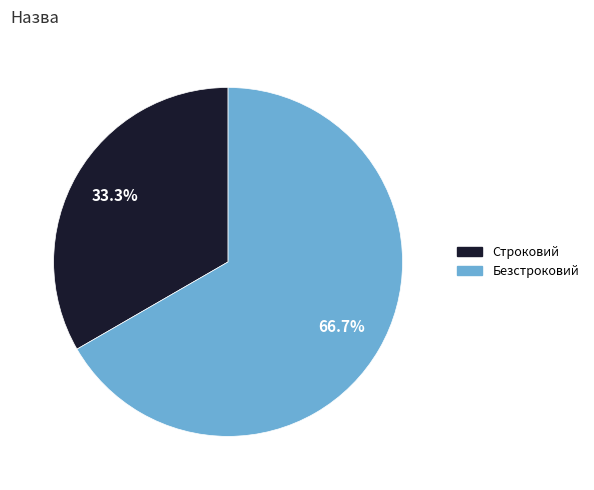

To the nearest percent, what portion does Строковий represent?

33%